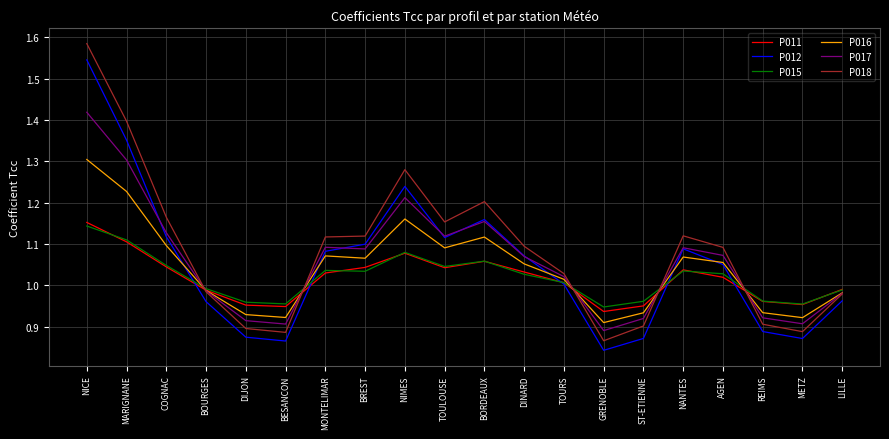

True or false: P012 has a value of 0.4 at MARIGNANE.

False